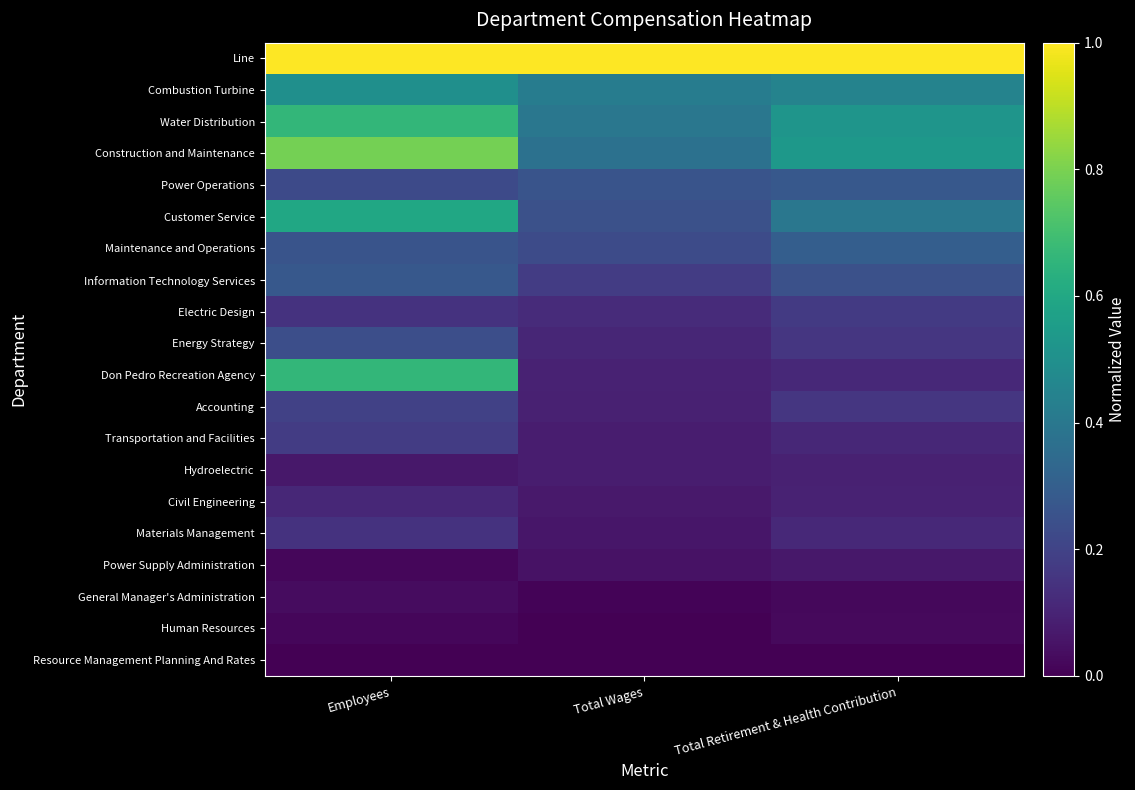

Which label corresponds to the smallest value in the chart?

Employees